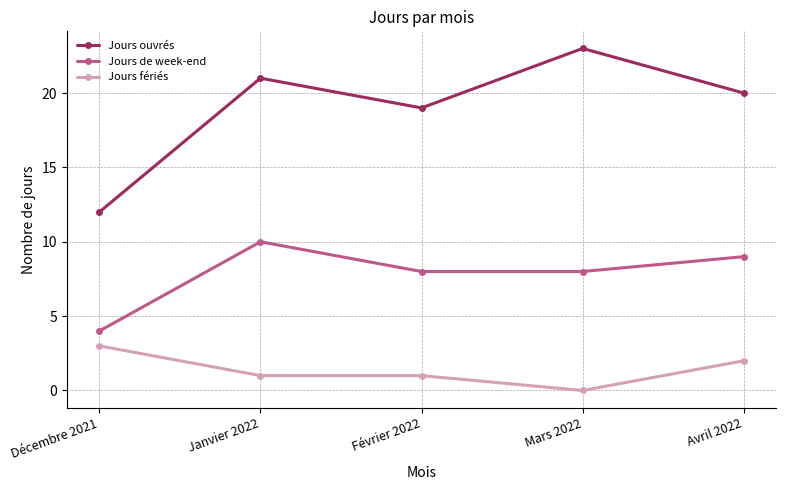

How many lines are shown in the chart?

3